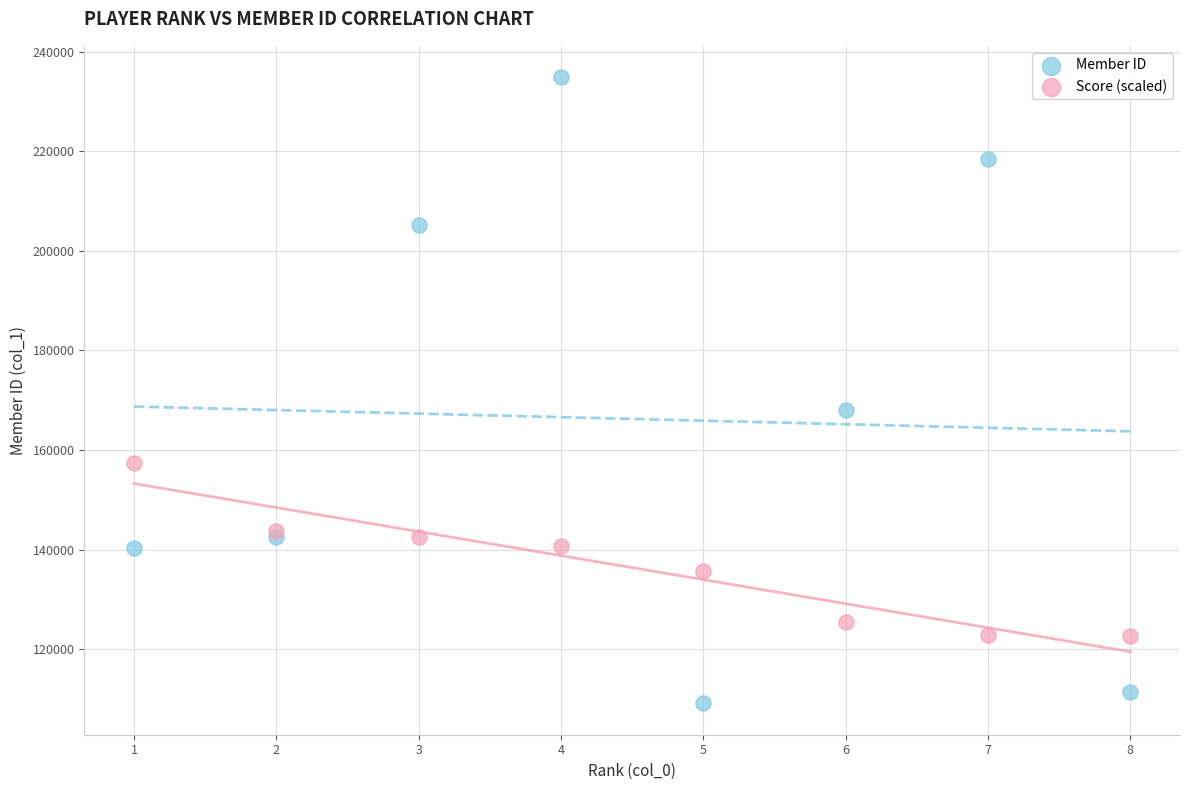

In the Member ID series, what Y value is closest to 172011?

168036